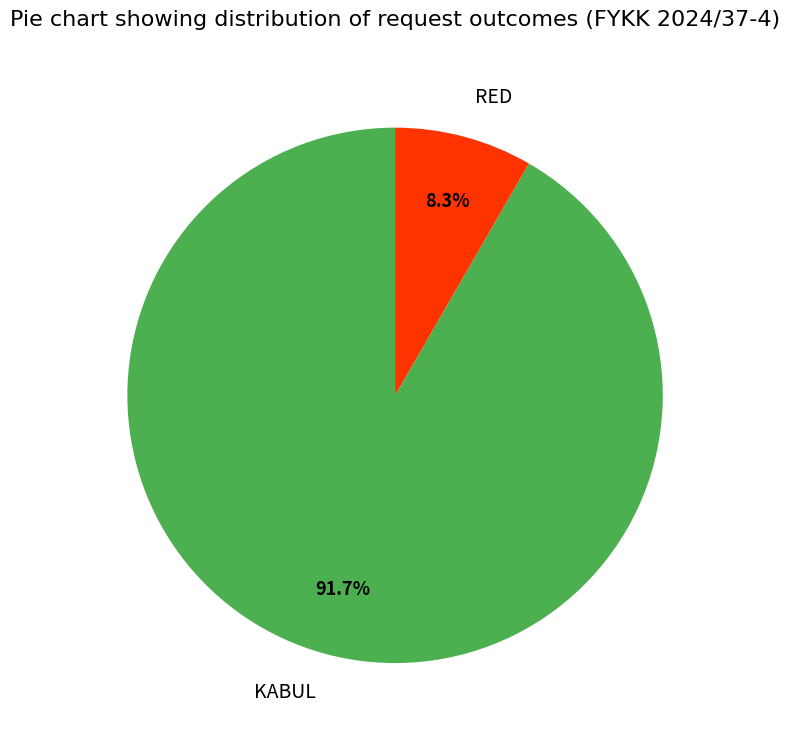

Is there a majority slice in this chart?

Yes